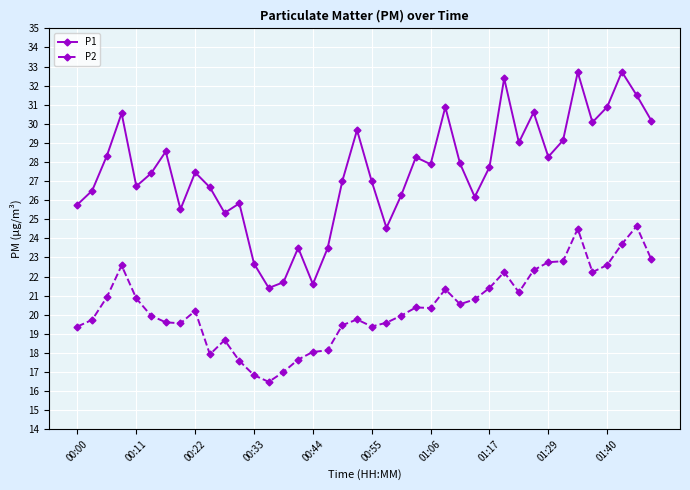

At how many categories does at least one series exceed 19?

40